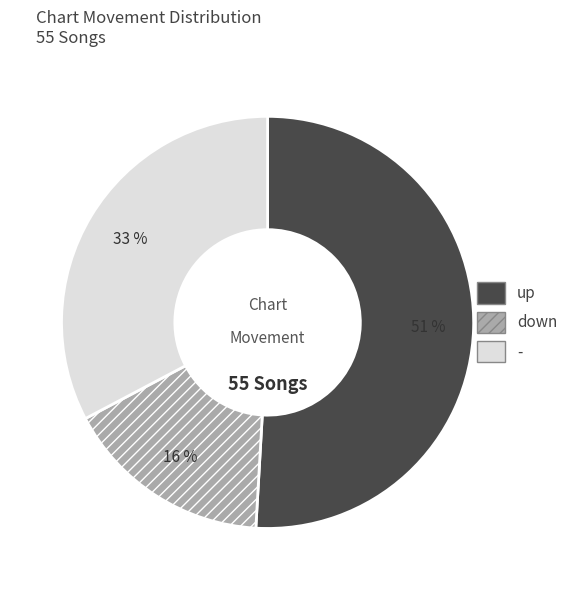

To the nearest percent, what is the average slice percentage?

33%